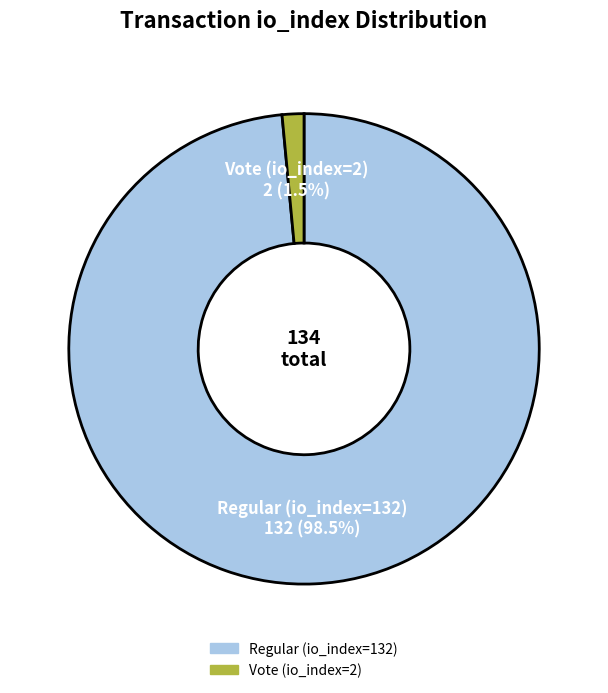

How many slices are in this pie chart?

2